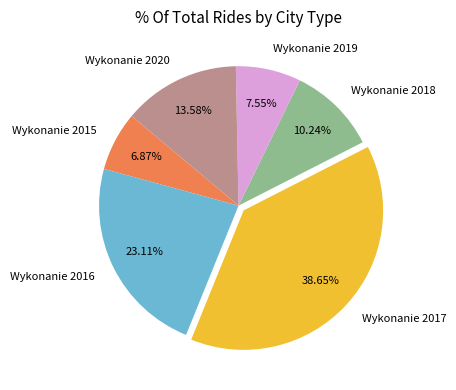

Which slice is the smallest?

Wykonanie 2015